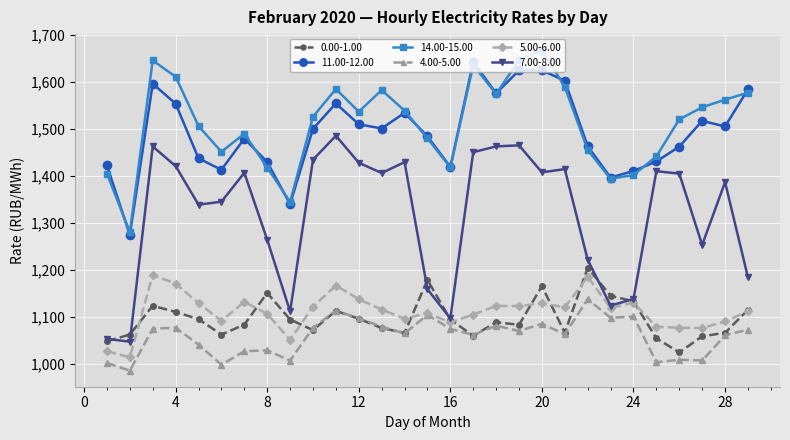

What is the lowest value of the 7.00-8.00 series?

1047.1